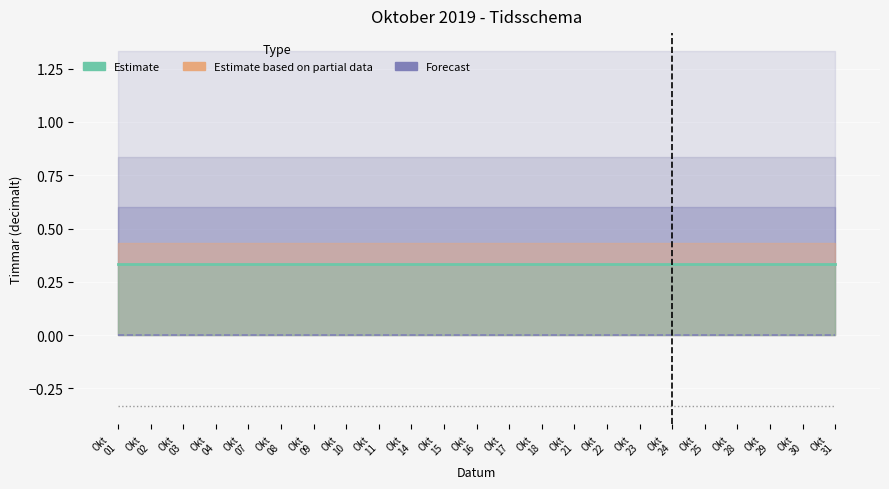

What is the difference between the highest and lowest values at Okt
31?

0.7